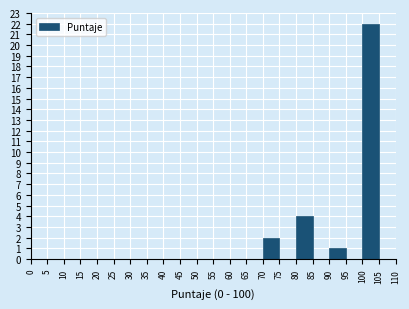

How tall is the bar that spans 100 to 105 on the x-axis? The values are not printed on the chart, so give them approximately, as read against the axis.

22